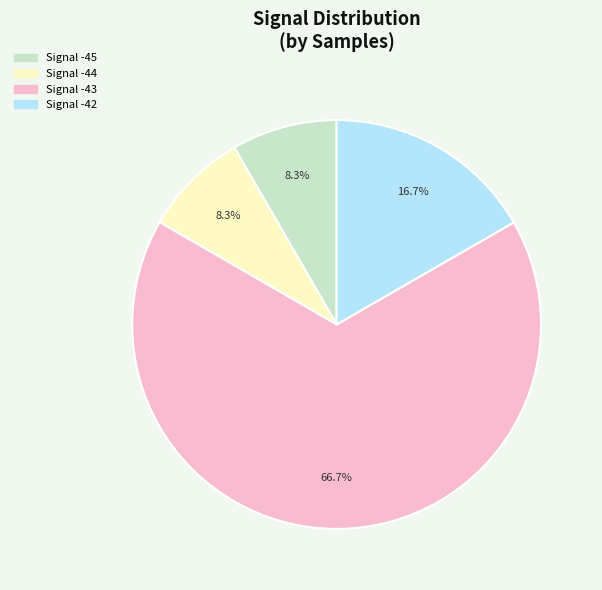

Is there any slice that represents more than half of the pie?

Yes